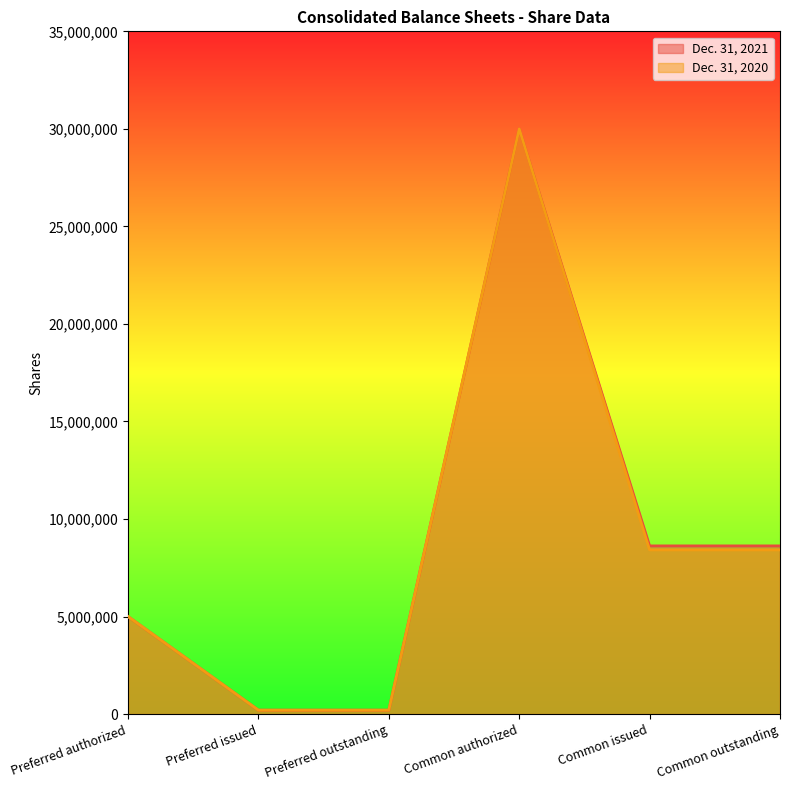

Which series has the largest range (max minus min)?

Dec. 31, 2021